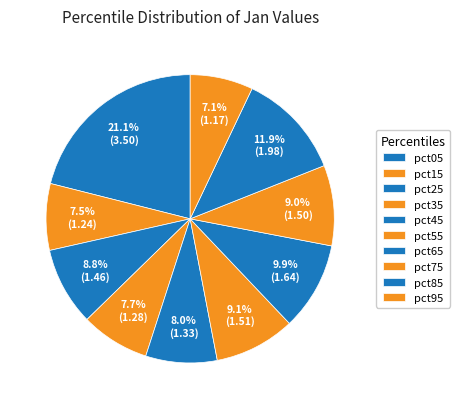

To the nearest percent, what is the average slice percentage?

10%